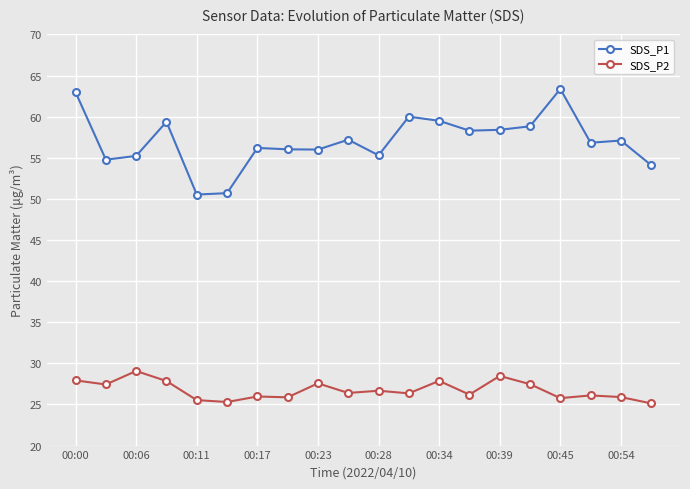

What is the difference between the maximum and minimum values in the SDS_P1 series?

12.8